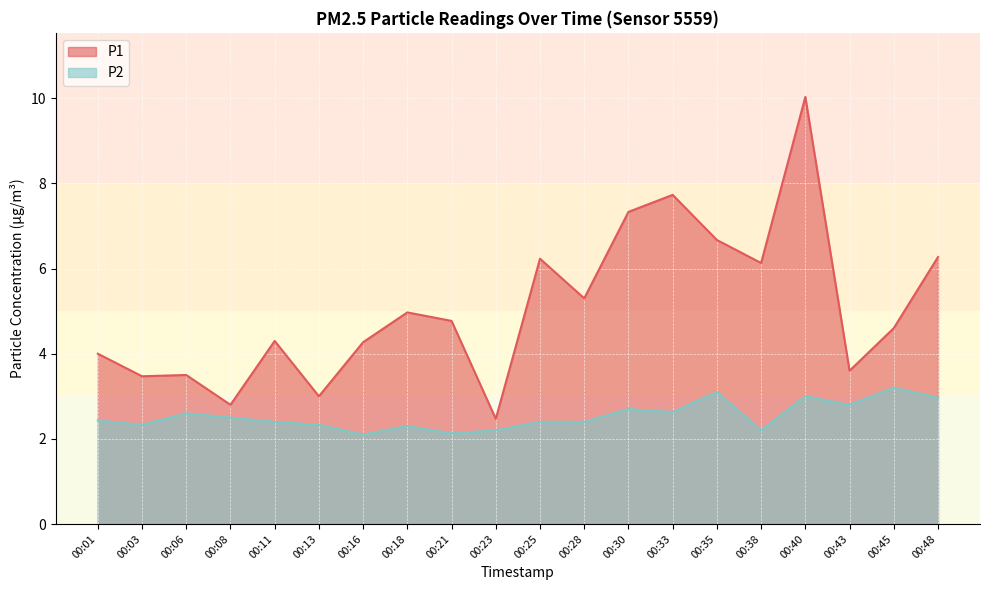

Where is the first local minimum for P2?

00:03